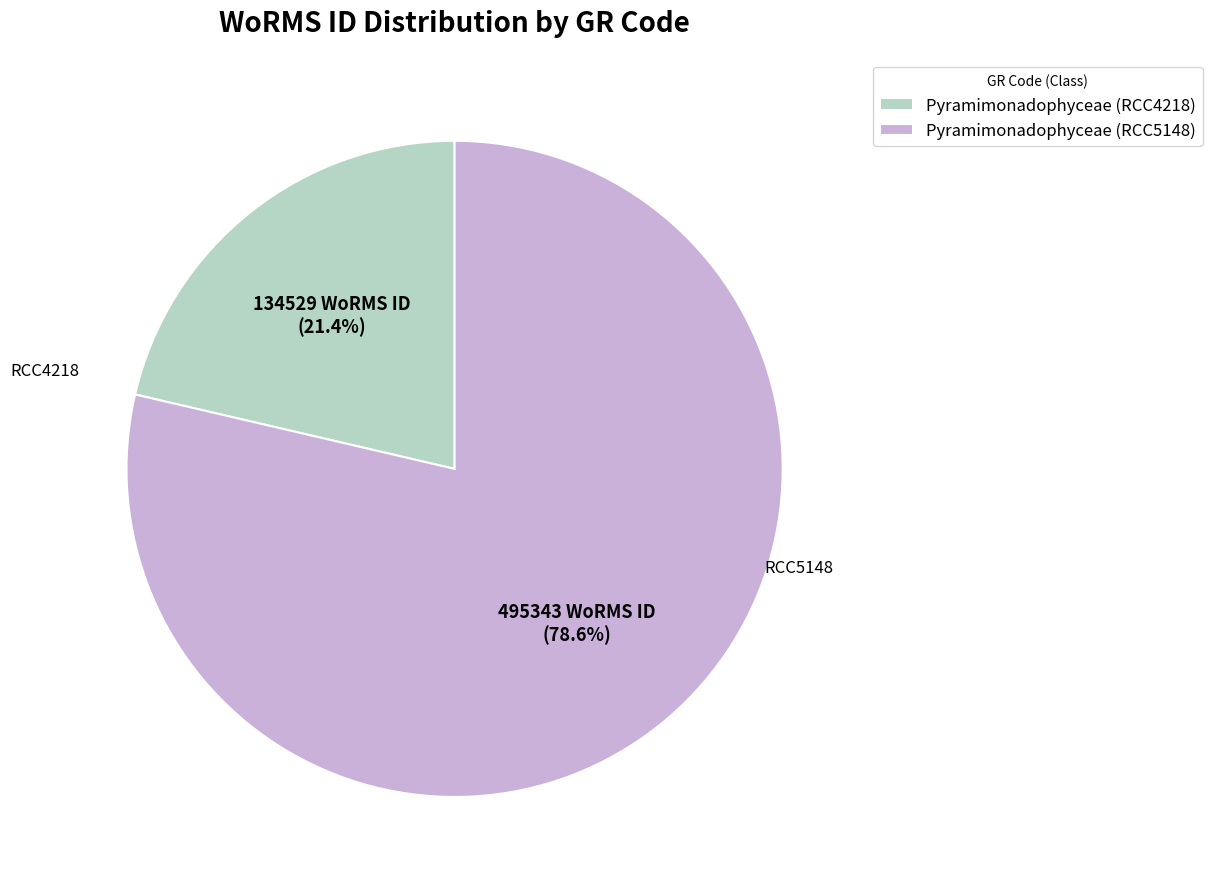

Rank the categories by value from lowest to highest.

Pyramimonadophyceae (RCC4218), Pyramimonadophyceae (RCC5148)